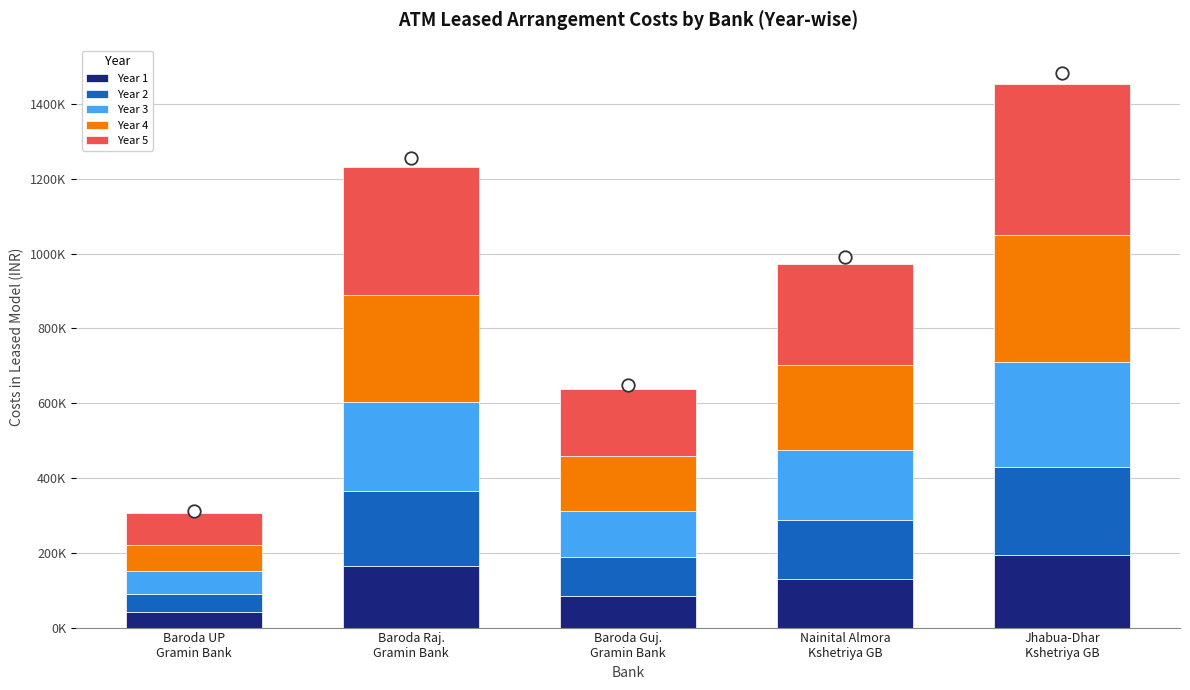

Does the chart contain any negative values?

No